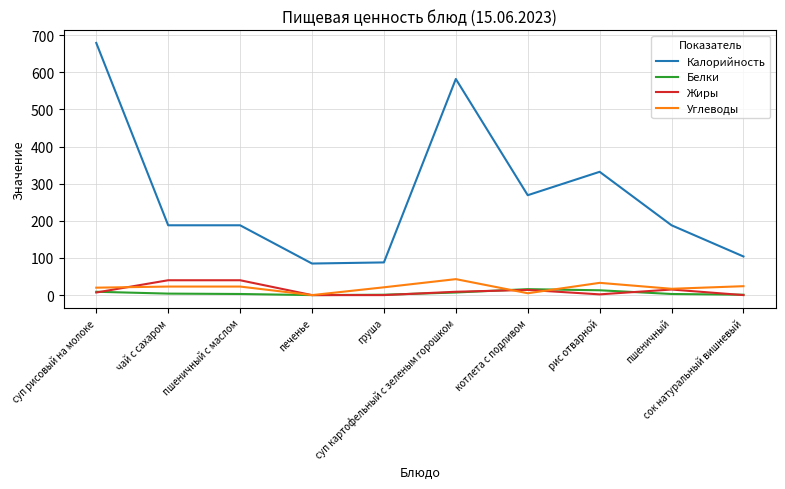

What is the maximum value shown in the chart?

679